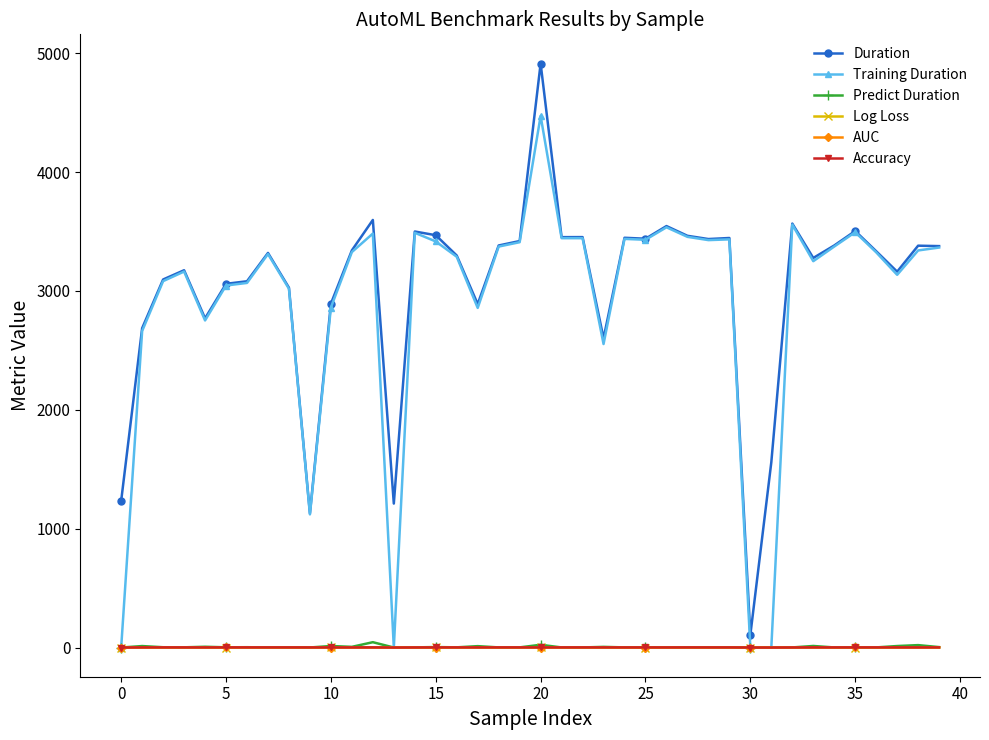

What is the maximum value shown in the chart?

4913.0